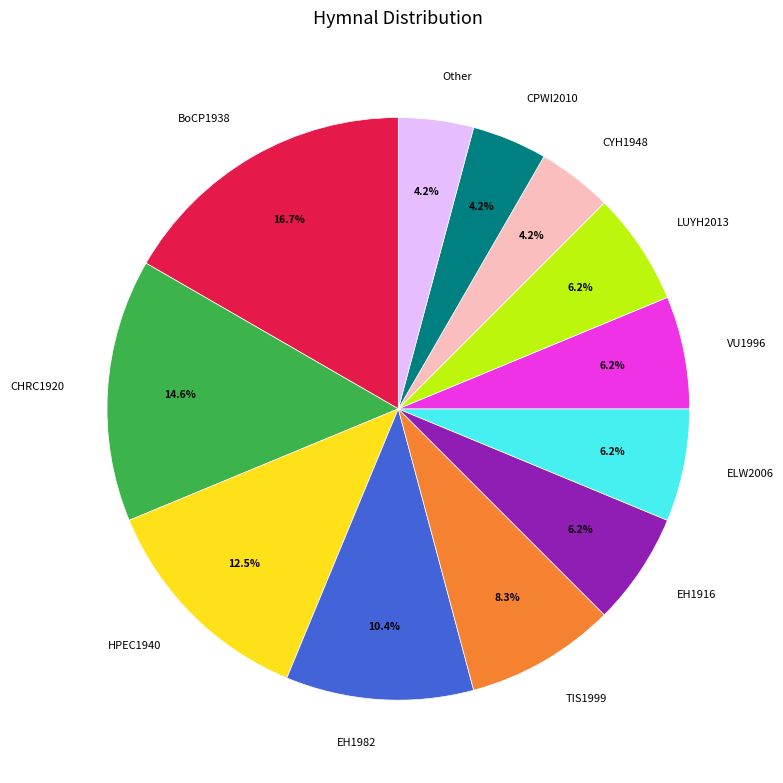

Between CPWI2010 and CHRC1920, which is larger?

CHRC1920